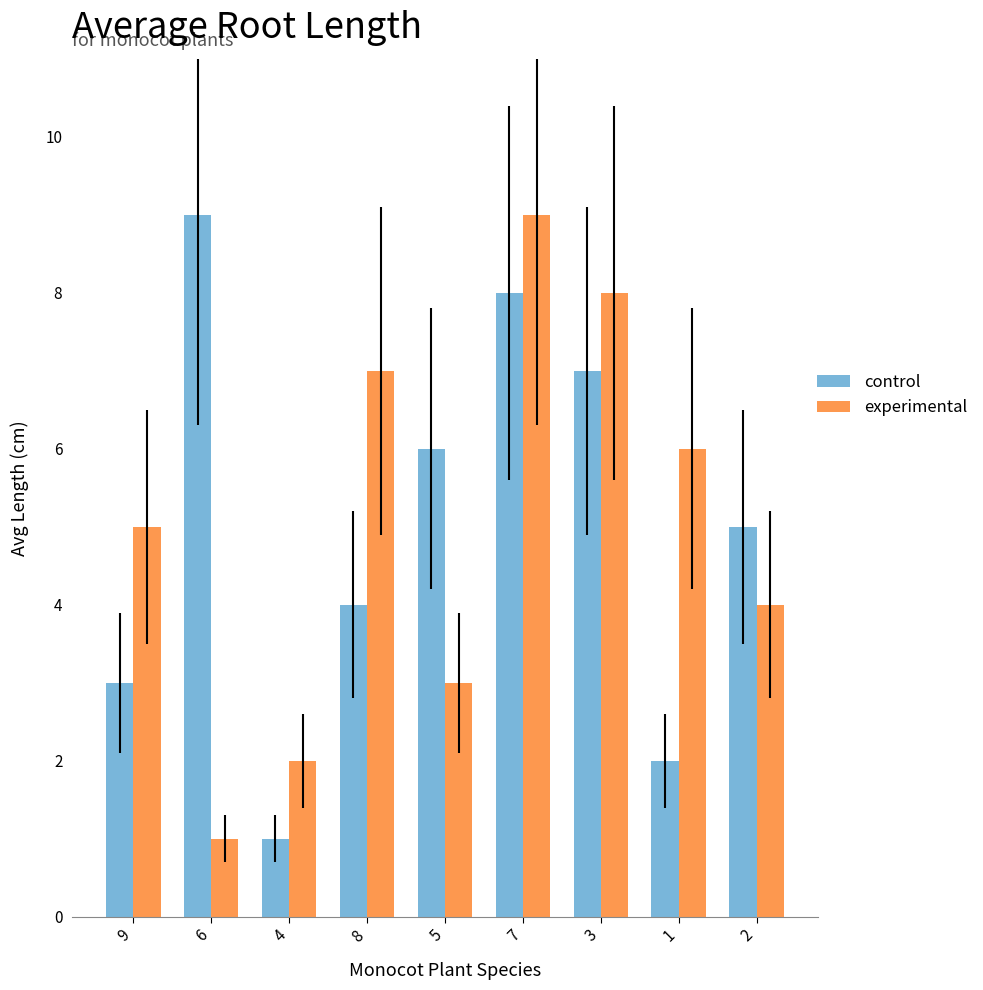

True or false: control has a value of 9 at 6.

True